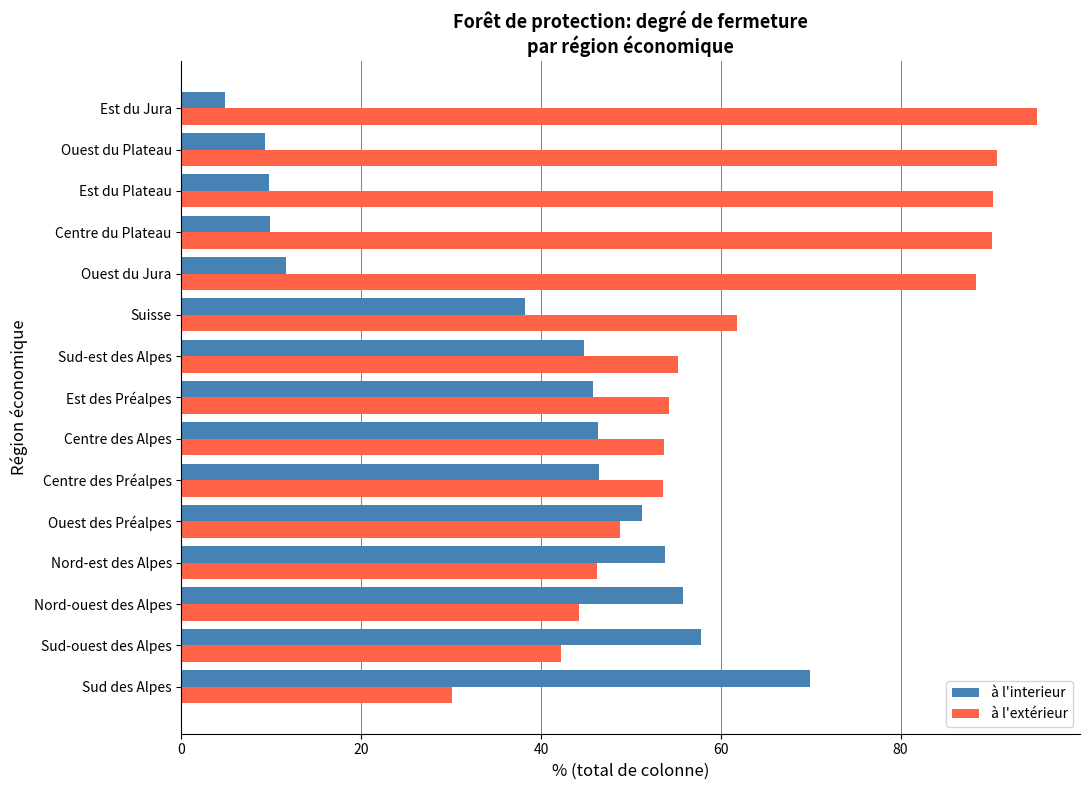

Where is à l'interieur nearest to the value 37?

Suisse